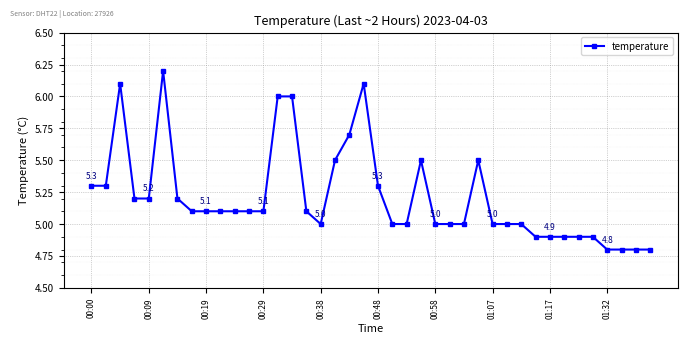

What is the difference between the maximum and minimum values?

1.4